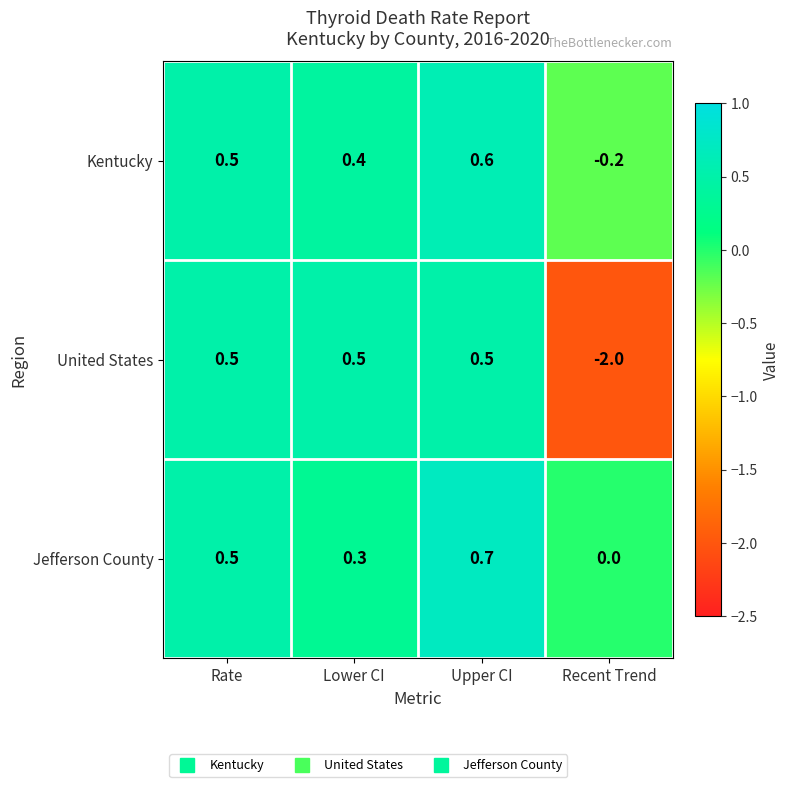

Which series has the largest range (max minus min)?

United States